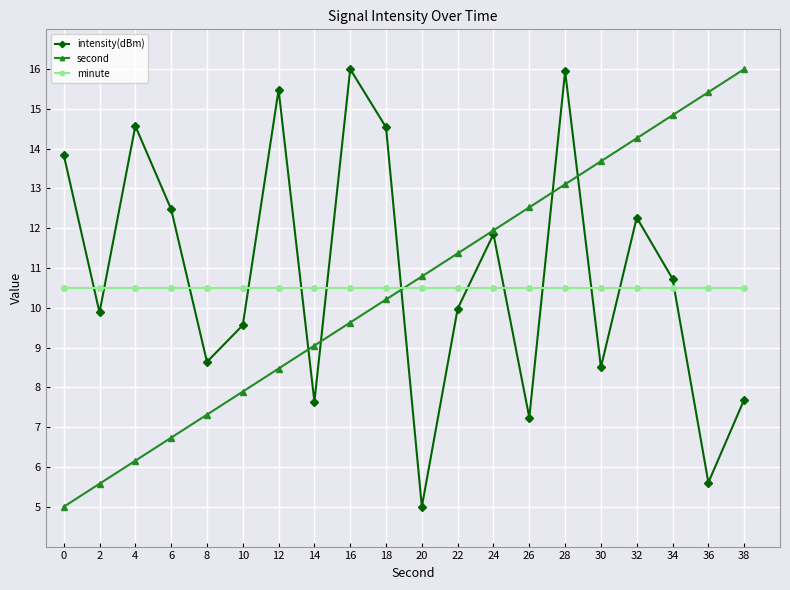

How many times do second and minute cross each other?

1